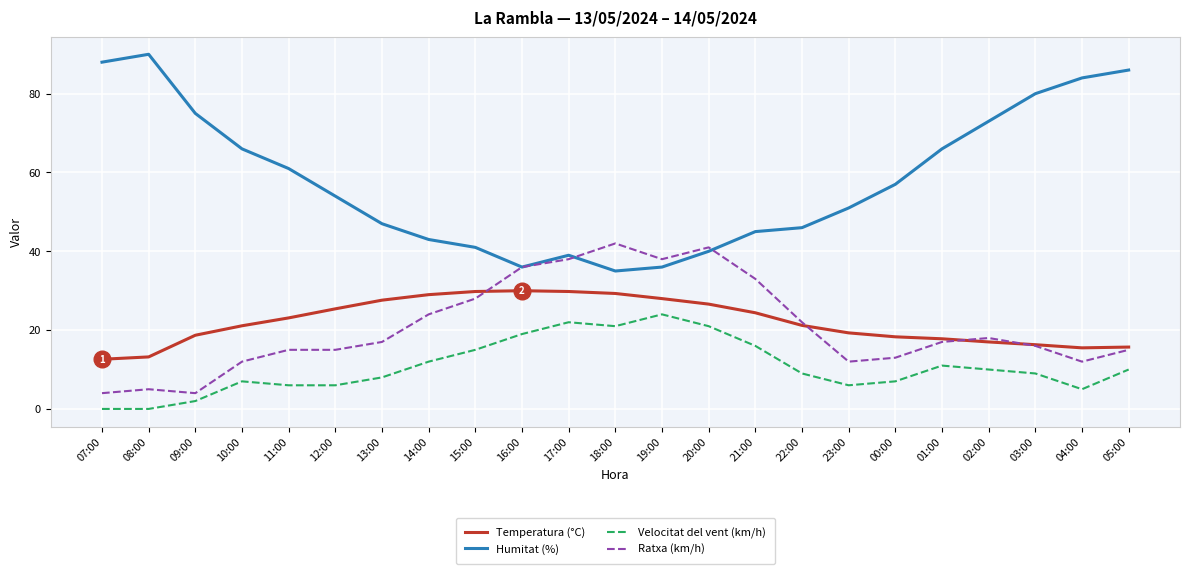

How many lines are shown in the chart?

4